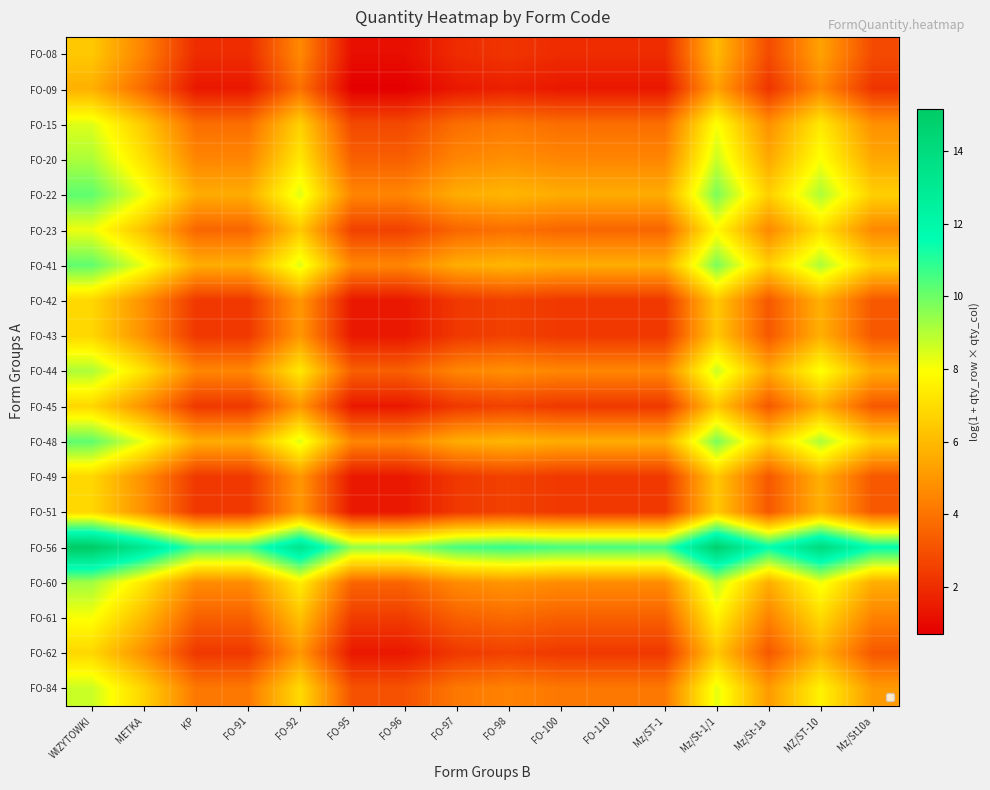

At which category is the sum across all series the highest?

WIZYTOWKI